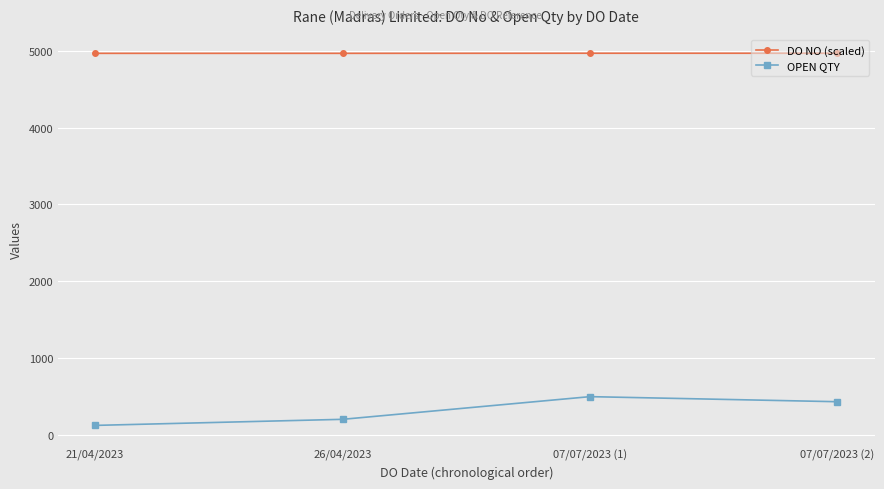

True or false: OPEN QTY and DO NO (scaled) cross at least once.

False